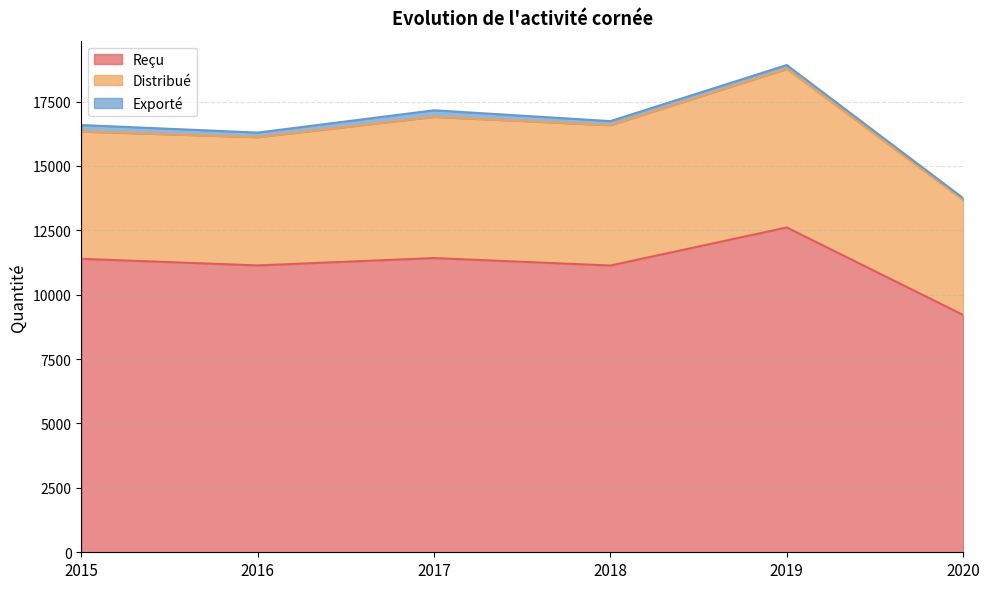

True or false: Exporté and Distribué intersect in this chart.

False